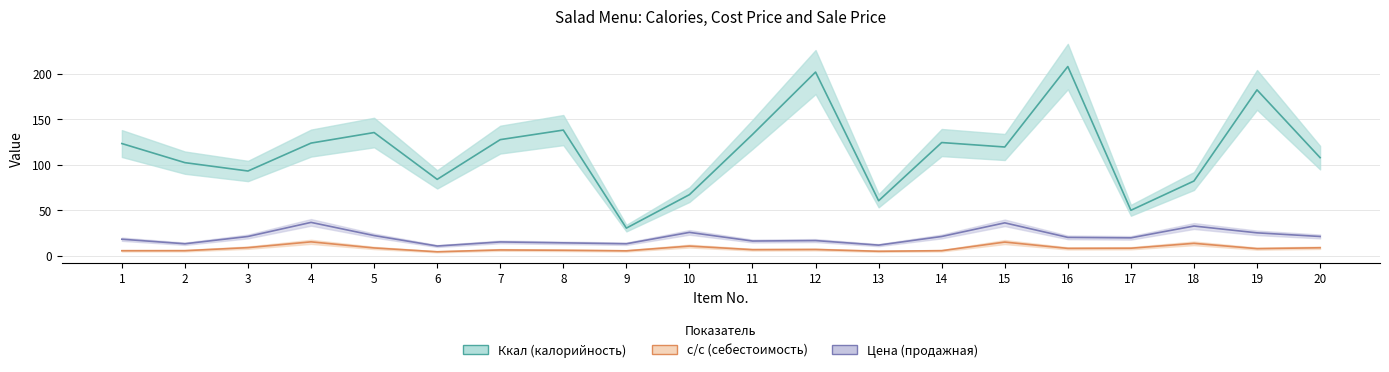

What are all the series names shown in the legend?

Ккал (калорийность), с/с (себестоимость), Цена (продажная)